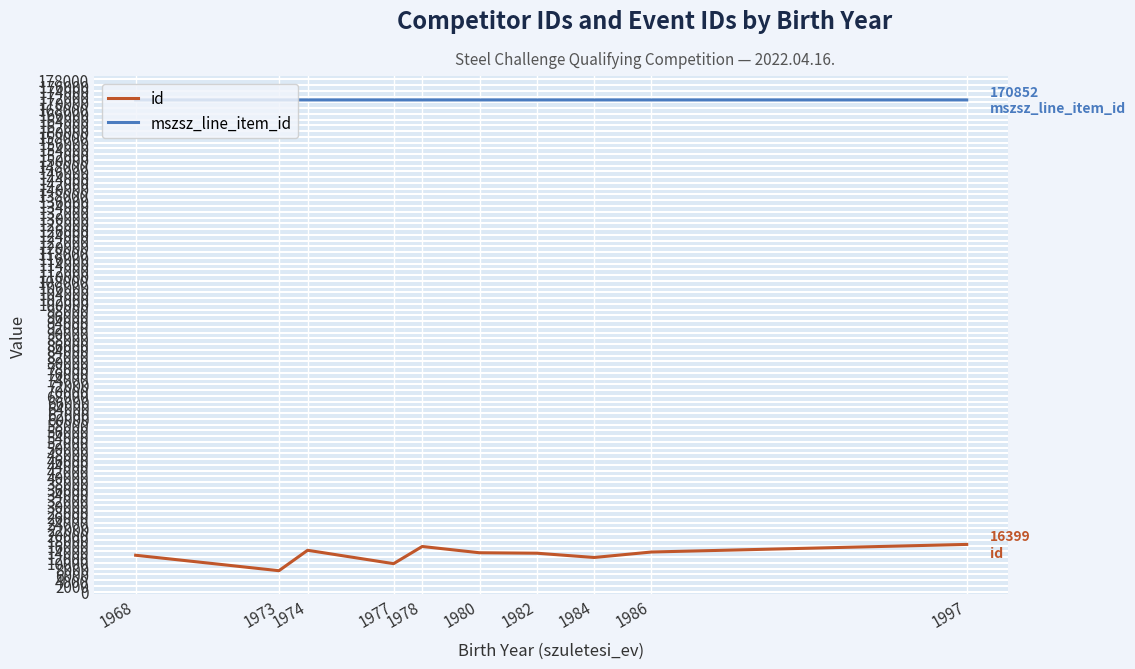

What value does the id series have at 1982?

13342.0